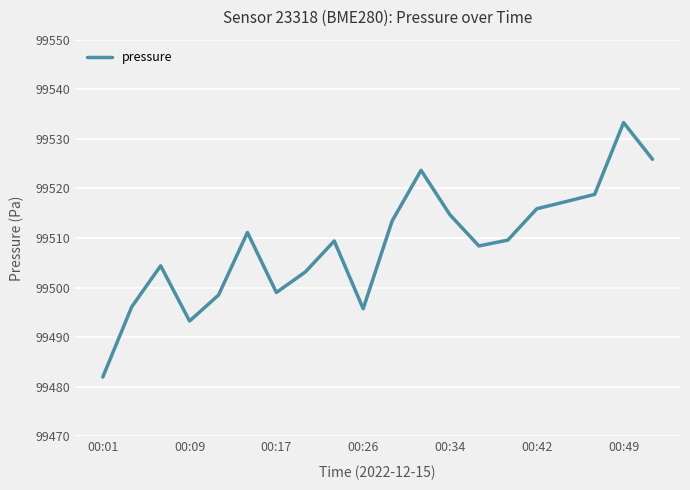

What is the smallest value displayed?

99482.0